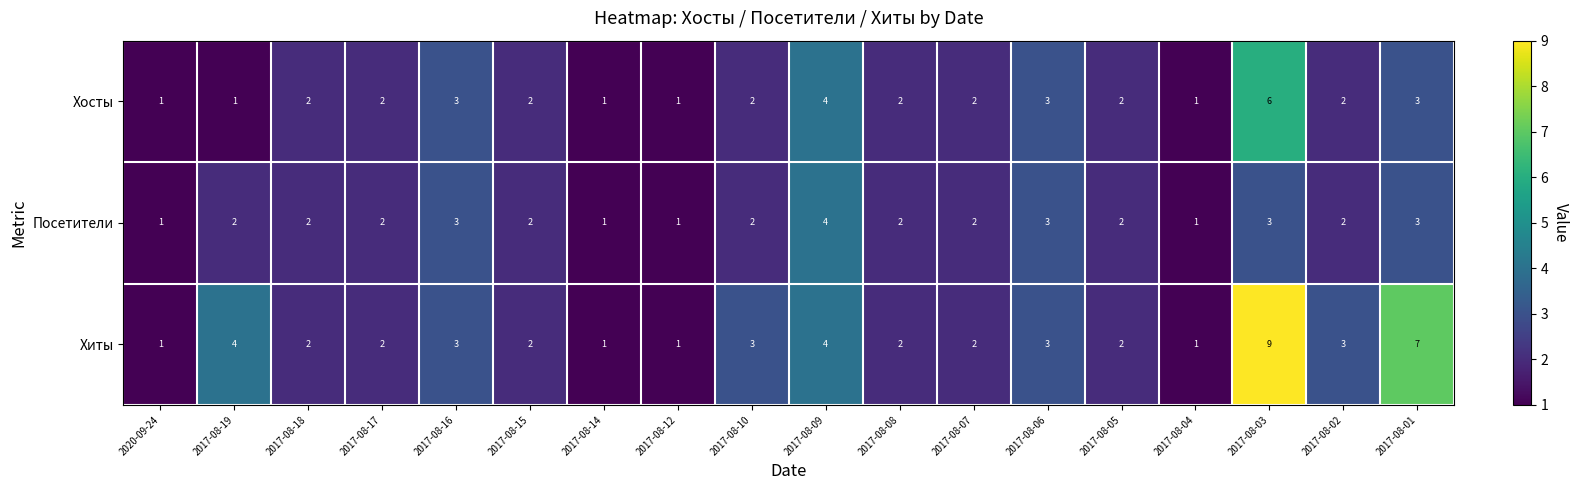

List the series in order of their peak value, highest first.

Хиты, Хосты, Посетители